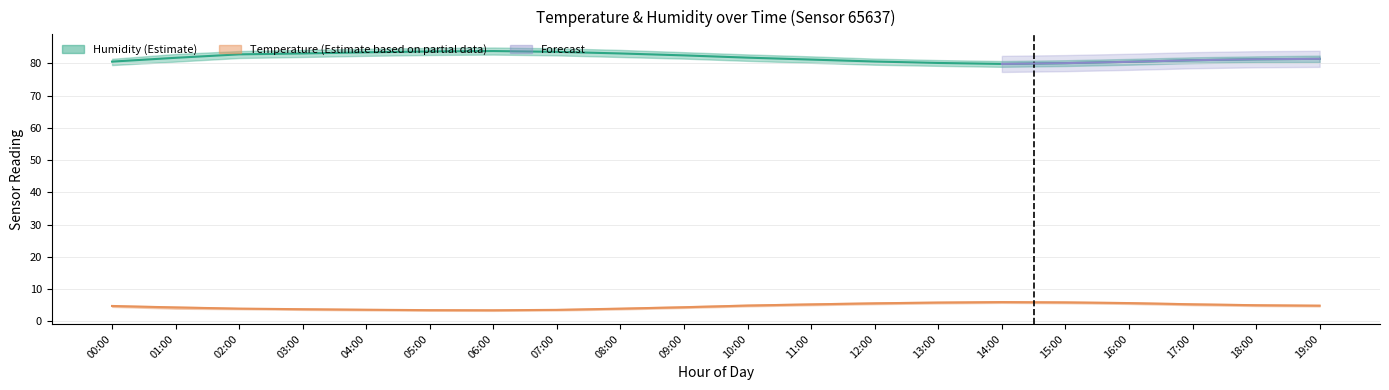

Is the value of humidity_upper at 07:00 greater than the value of temperature_lower at 17:00?

Yes